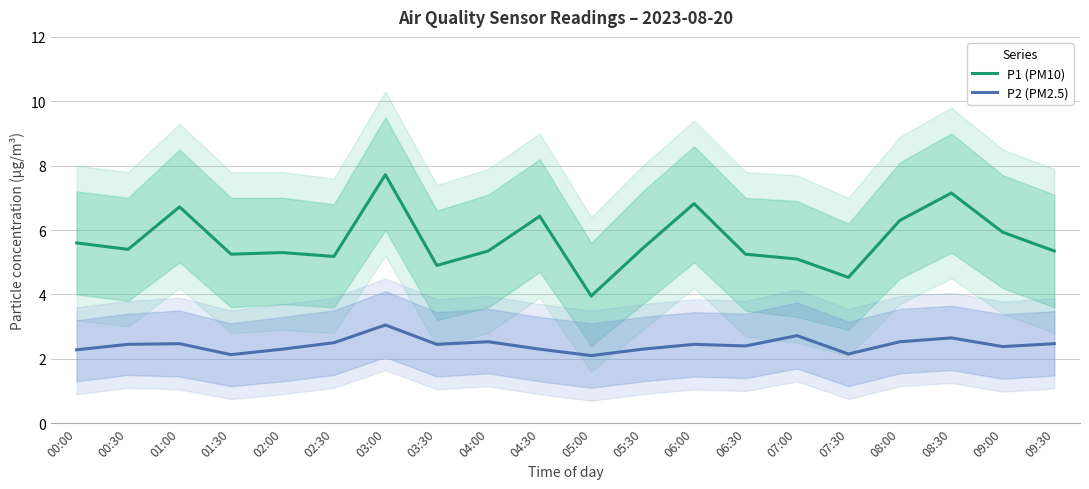

At which category does P1 (PM10) reach its first local peak?

01:00